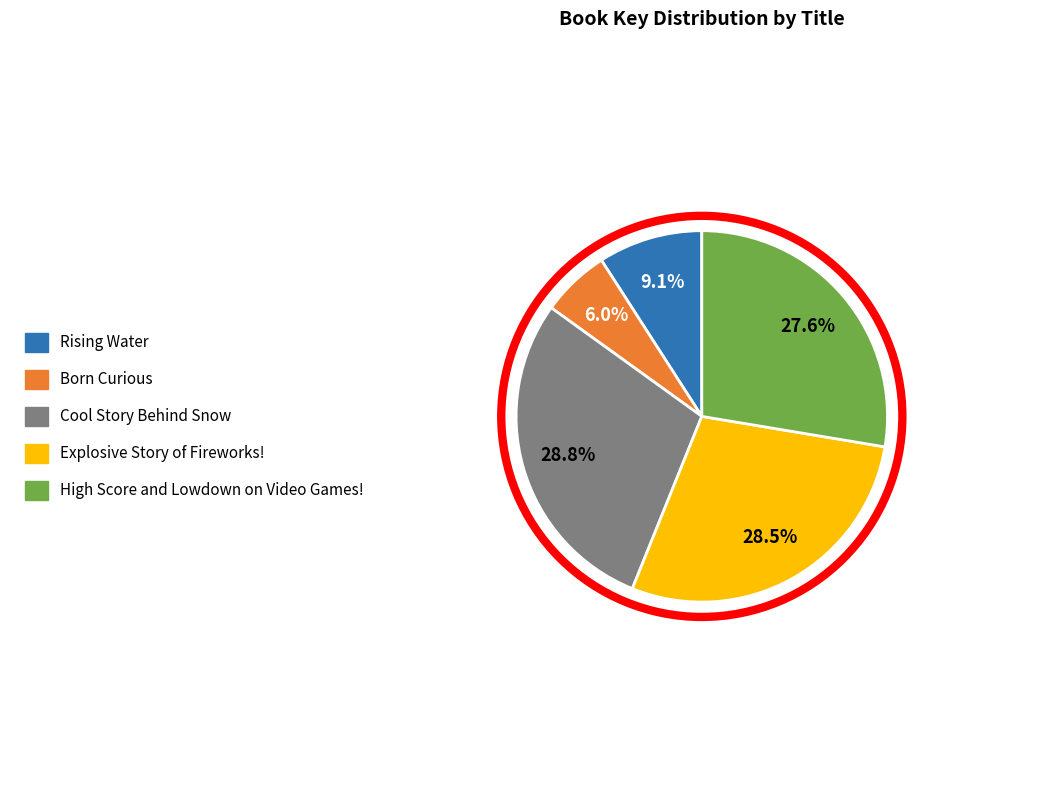

Is it true that High Score and Lowdown on Video Games! is 28% of the pie?

True